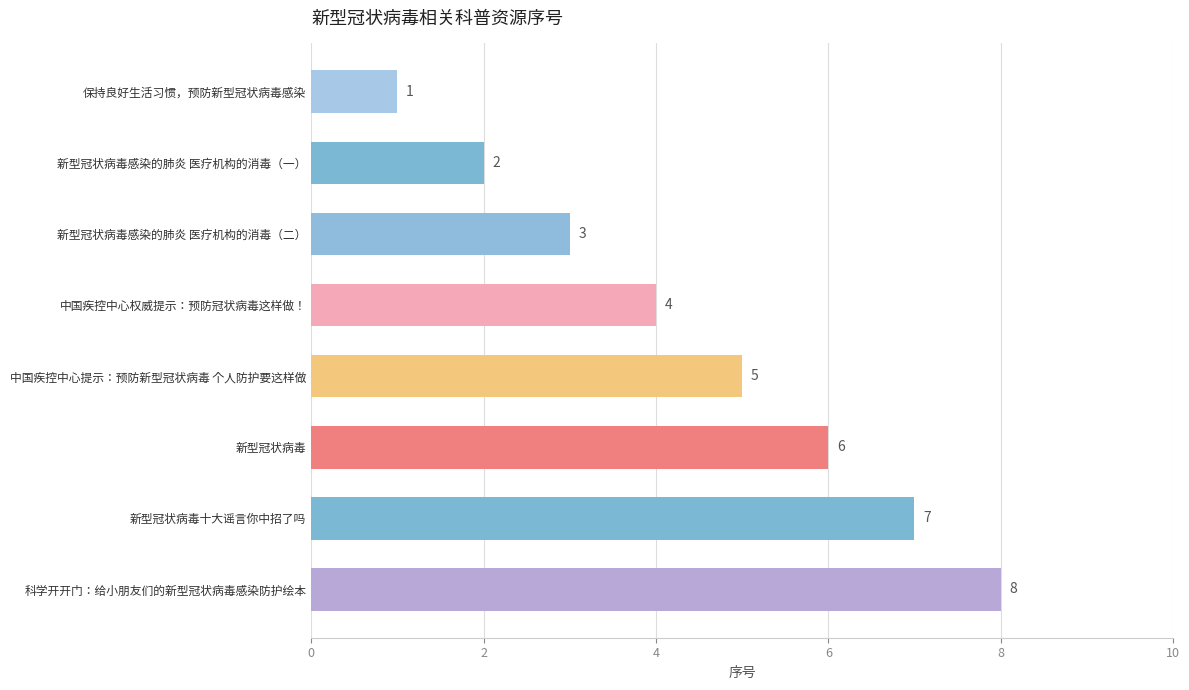

Count the values in the range 3 to 7.

5